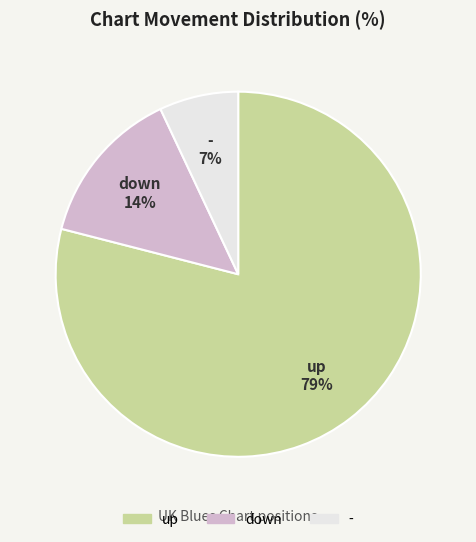

Rank the categories by value from highest to lowest.

up, down, -